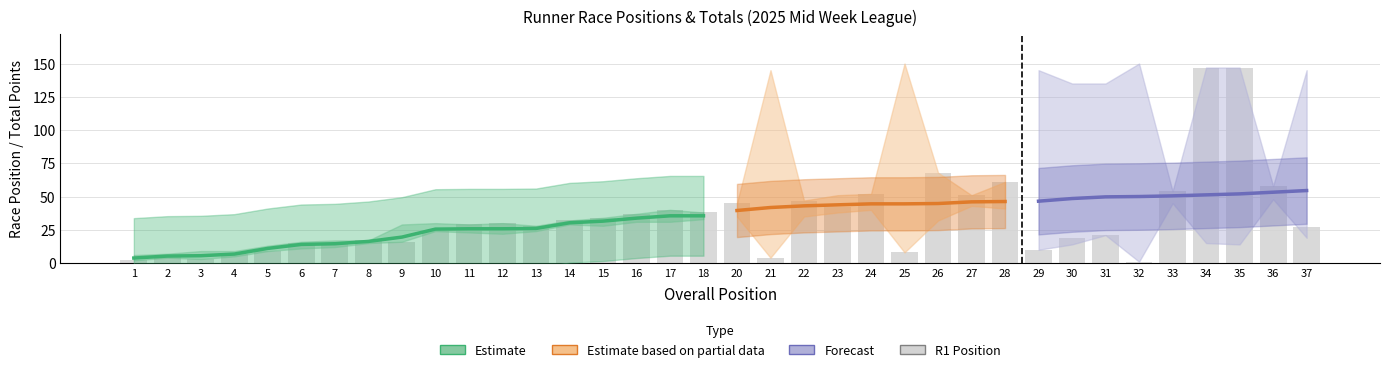

What is the difference between the values at 36 and 4?

51